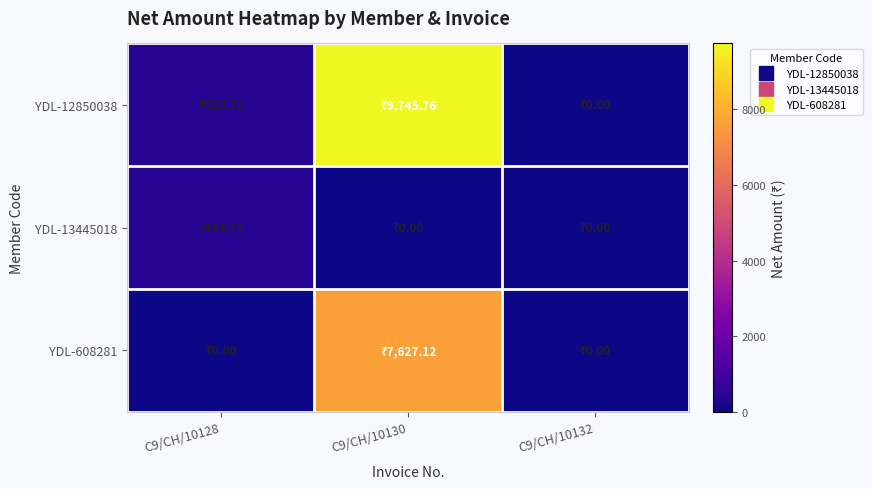

Reading right to left, transcribe all the data shown in this chart.

YDL-12850038: C9/CH/10132=0.0	C9/CH/10130=9745.8	C9/CH/10128=423.7
YDL-13445018: C9/CH/10132=0.0	C9/CH/10130=0.0	C9/CH/10128=423.7
YDL-608281: C9/CH/10132=0.0	C9/CH/10130=7627.1	C9/CH/10128=0.0